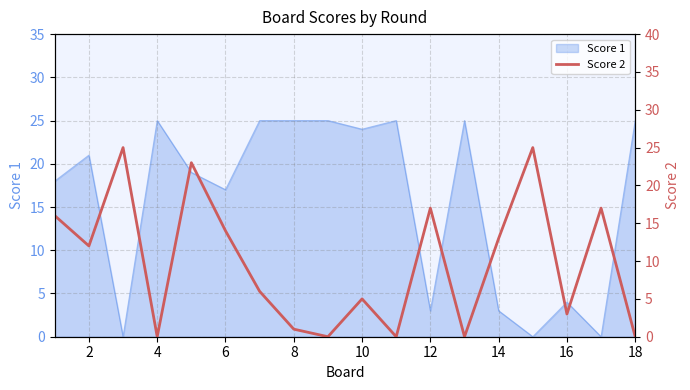

Reading left to right, extract all data points from this chart.

16	12	25	0	23	14	6	1	0	5	0	17	0	13	25	3	17	0